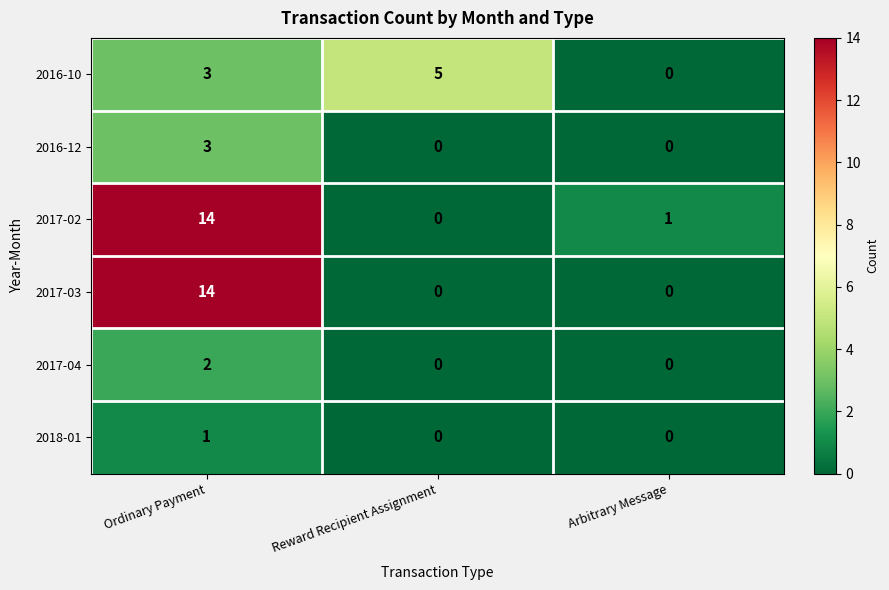

How many distinct data groups are displayed?

6